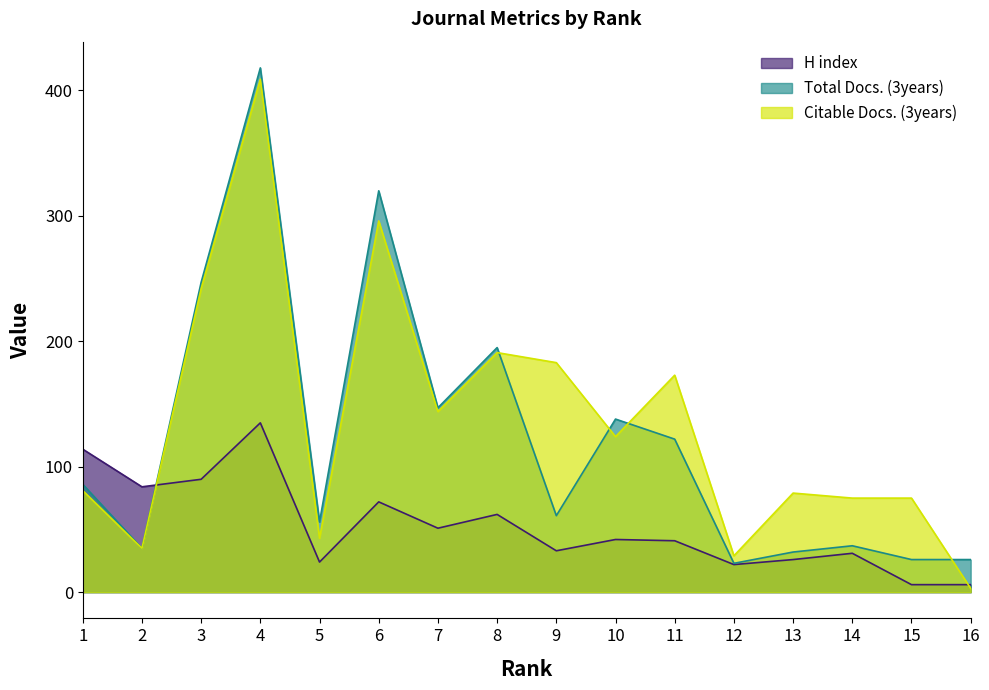

What is the sum of the Citable Docs. (3years) values at 10 and 7?

268